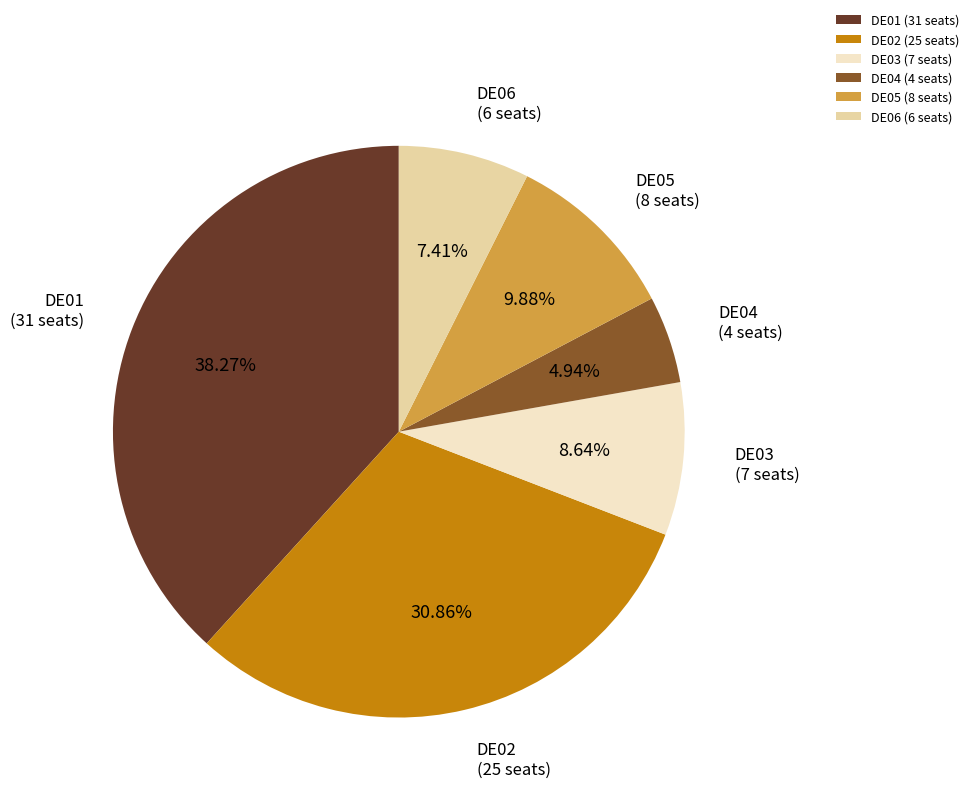

Which slice is the smallest?

DE04